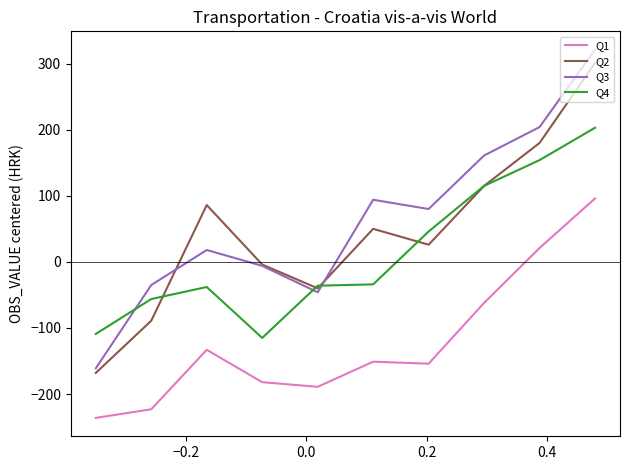

True or false: Q4 and Q1 intersect in this chart.

False